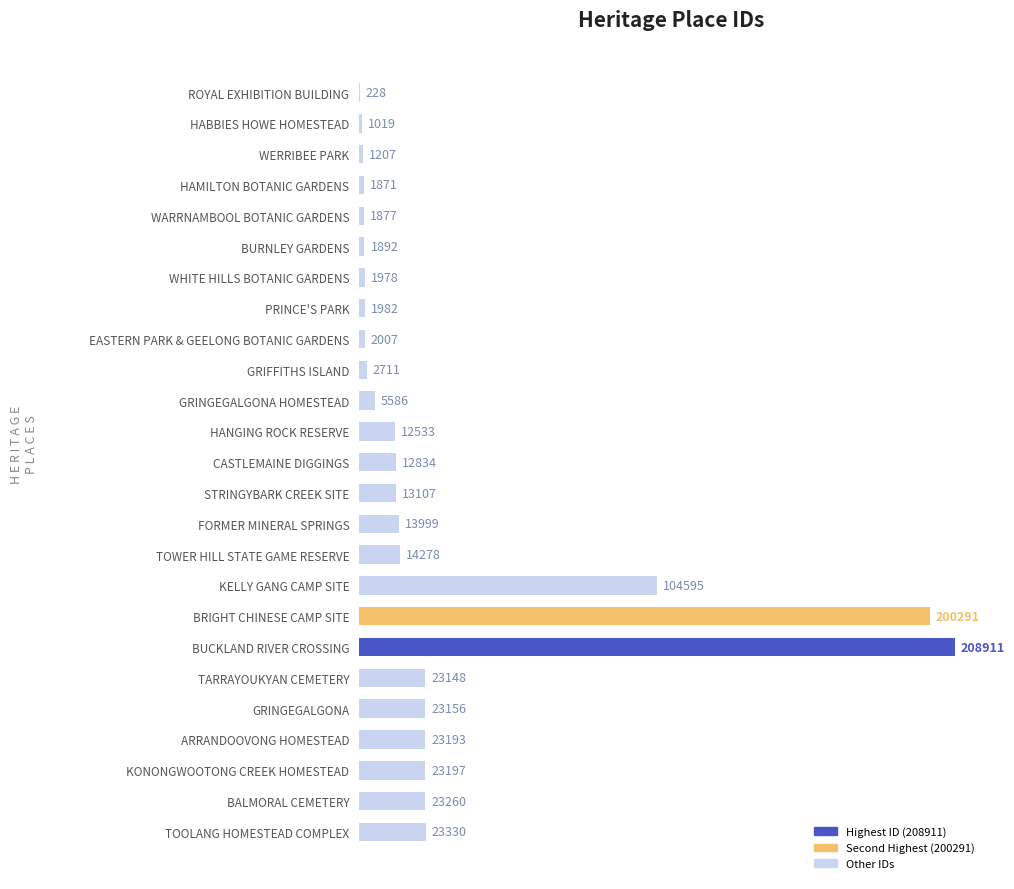

Does the chart contain stacked bars?

No